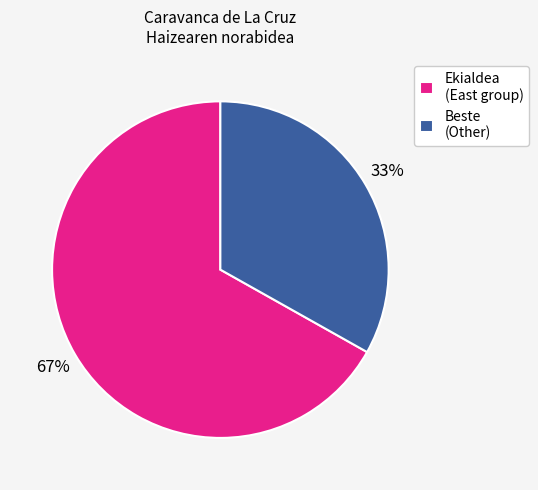

Is it true that Ekialdea (East group) is 67% of the pie?

True